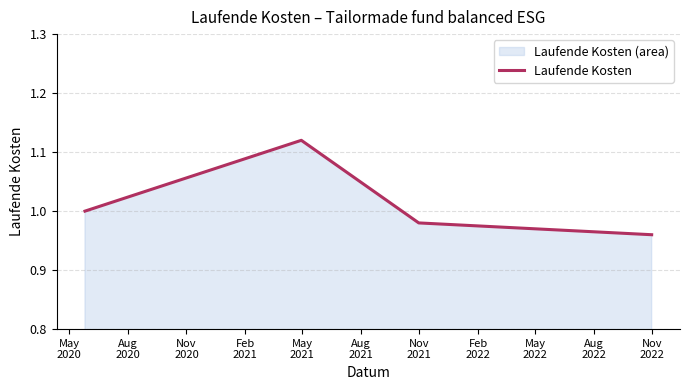

True or false: the data has more than 2 interior local peaks.

False